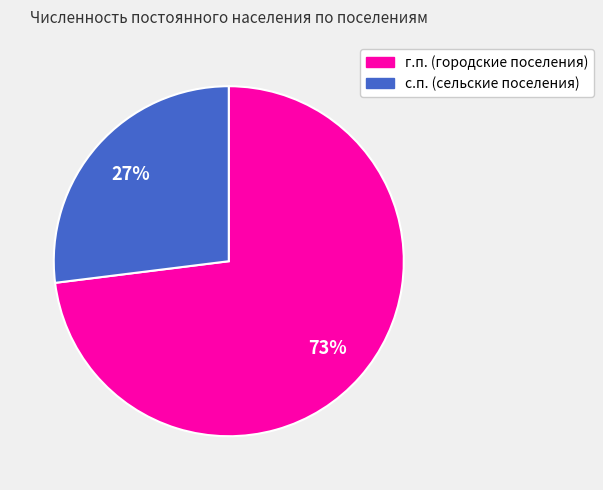

To the nearest percent, what is the average slice percentage?

50%